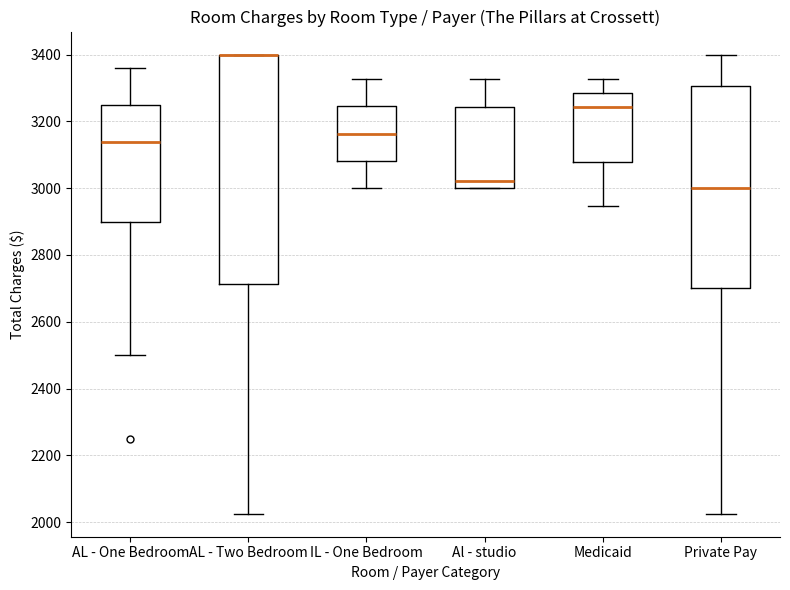

Where is the upper edge of the box for Private Pay on the y-axis? The values are not printed on the chart, so give them approximately, as read against the axis.

3300